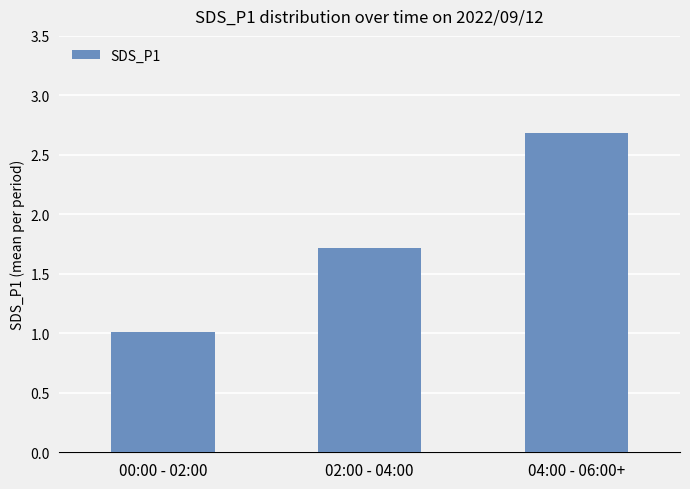

How many bars are there in total?

3